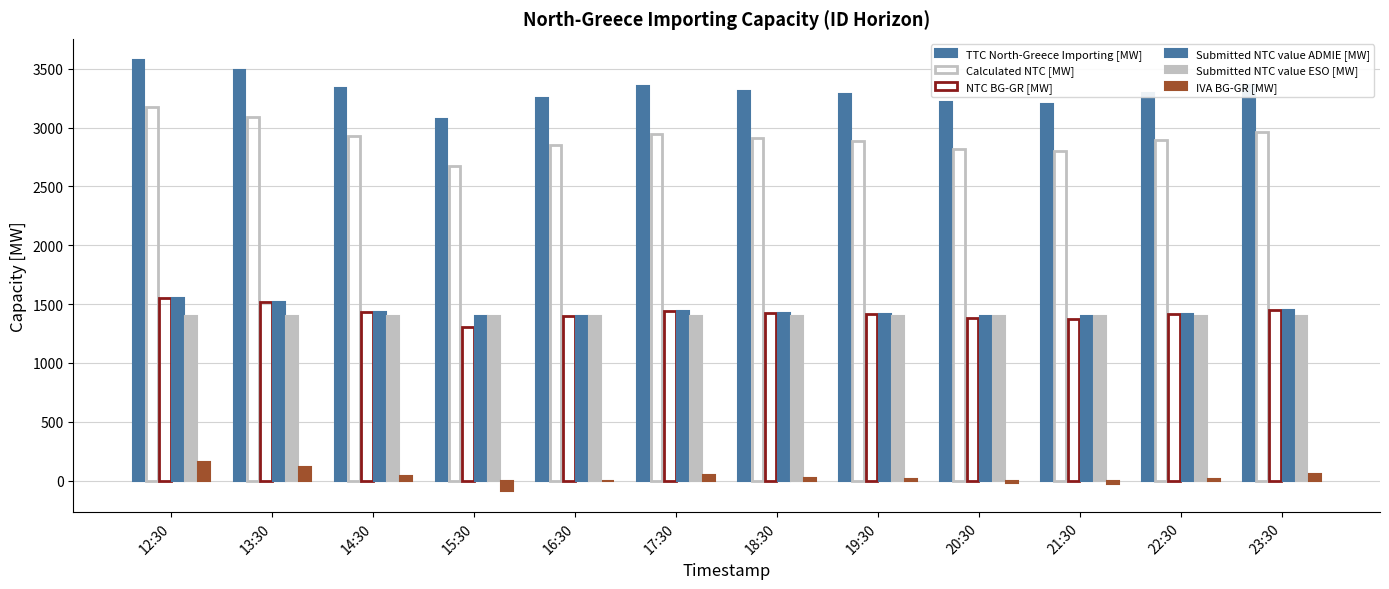

True or false: Submitted NTC value ESO [MW] has a value of 952 at 12:30.

False